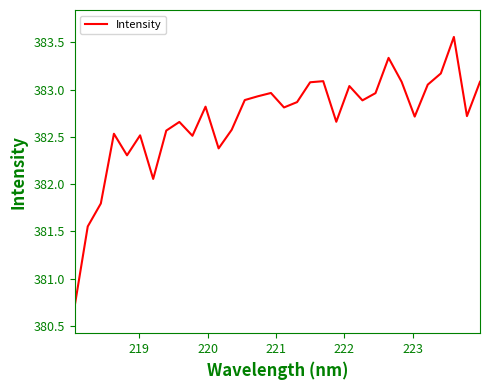

What is the smallest value displayed?

380.7